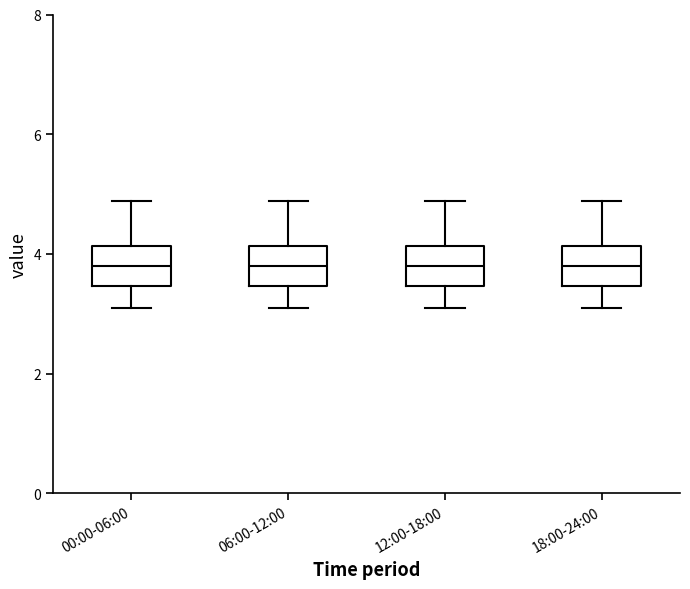

Where is the lower edge of the box for 12:00-18:00 on the y-axis? The values are not printed on the chart, so give them approximately, as read against the axis.

3.4